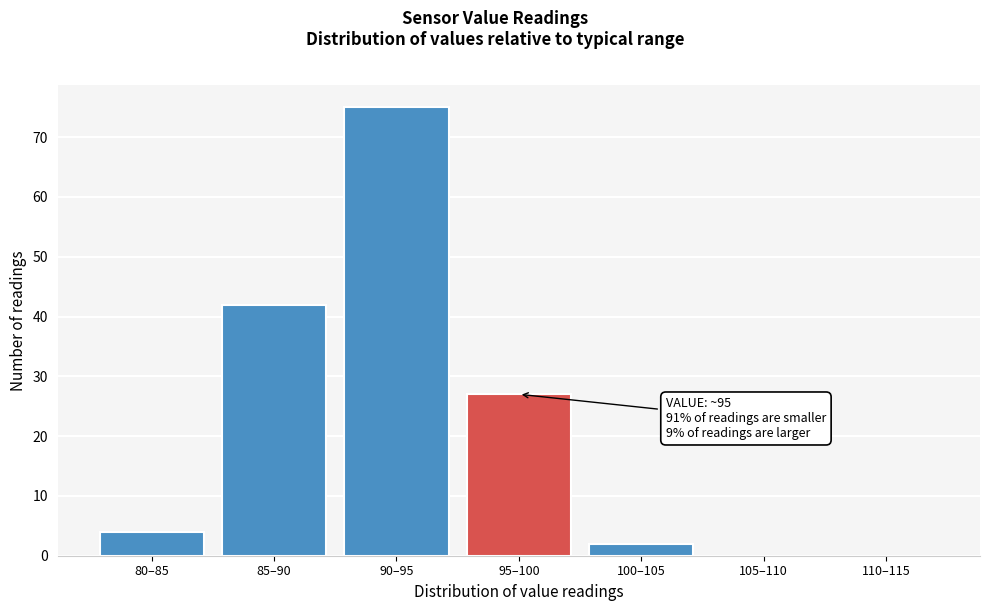

Reading left to right, transcribe all the data shown in this chart.

80–85=4	85–90=42	90–95=75	95–100=27	100–105=2	105–110=0	110–115=0